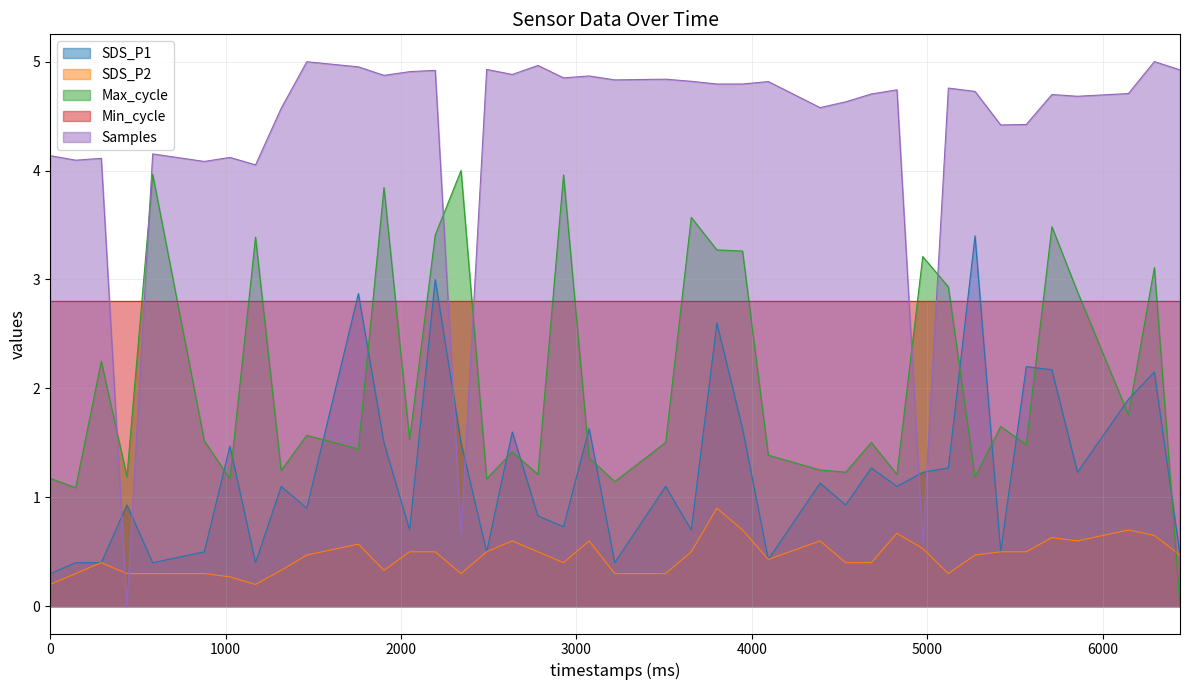

How many interior local valleys does the SDS_P1 series have?

13